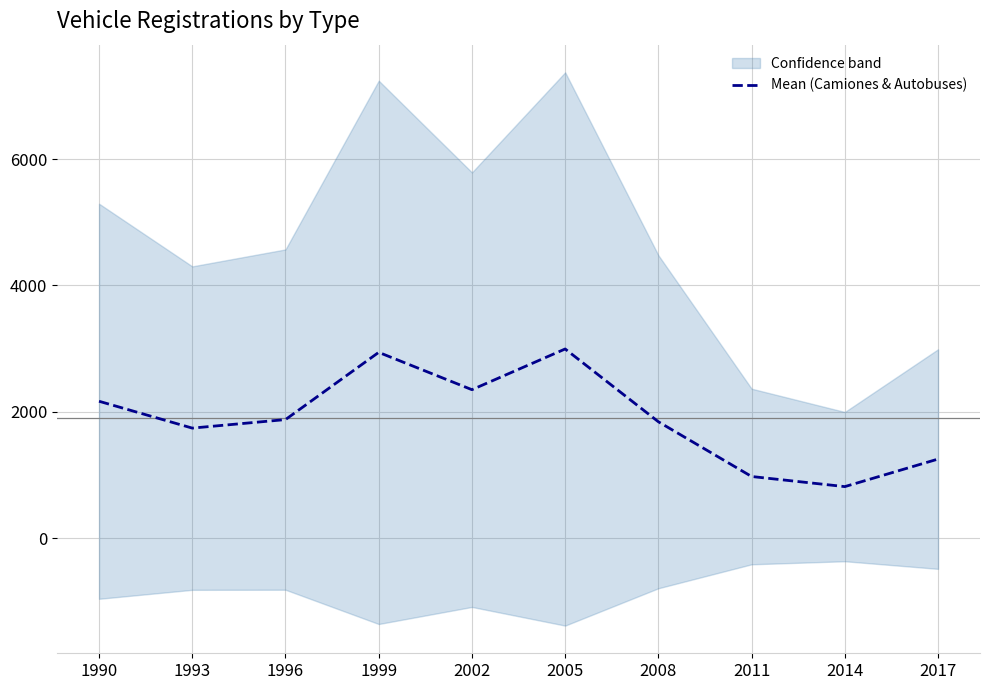

Which has a higher value, 2002 or 1990?

2002